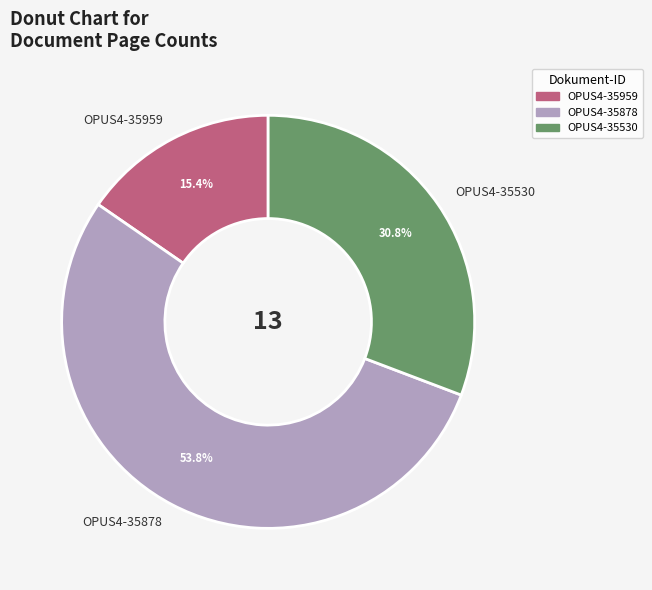

To the nearest percent, what is the average slice percentage?

33%